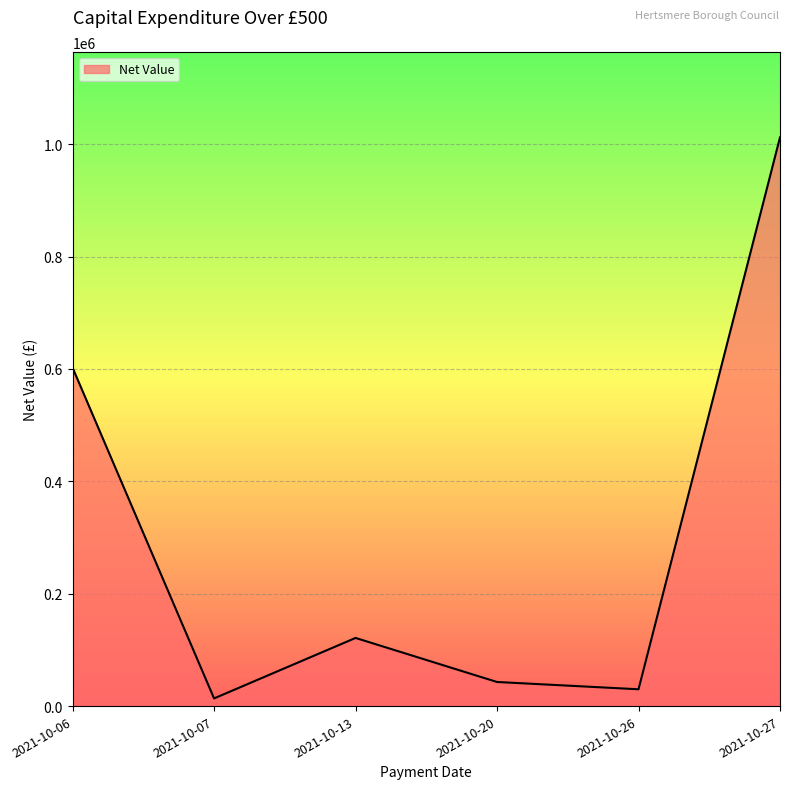

How many values exceed 121300?

3